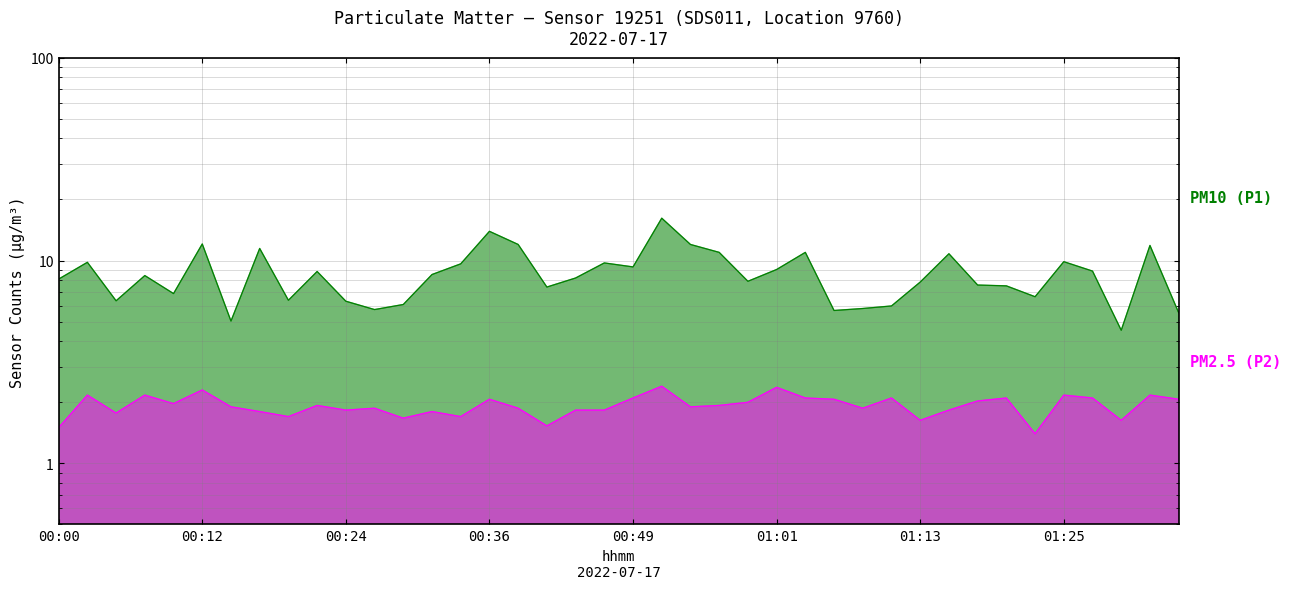

How many lines are shown in the chart?

2